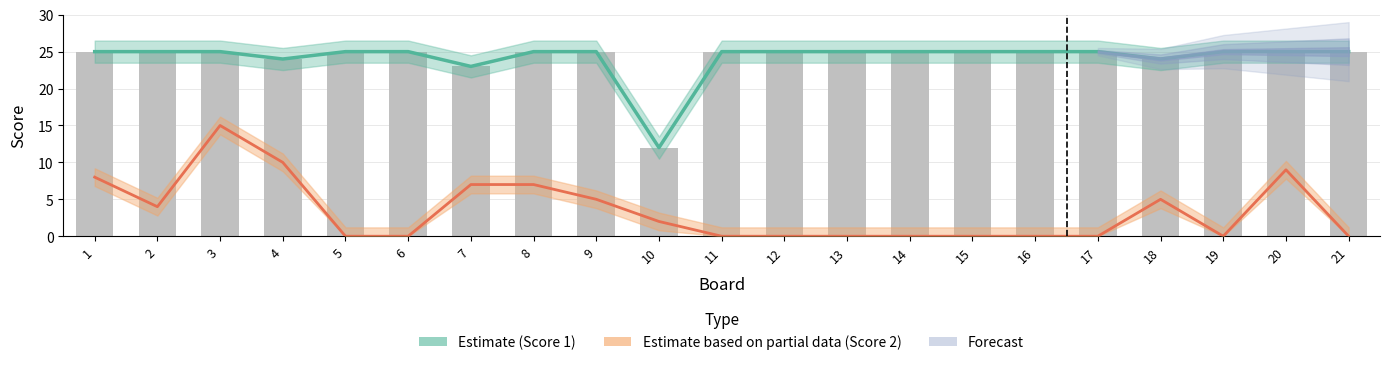

Reading left to right, what are all the values shown in this chart?

Estimate (Score 1): 1=25	2=25	3=25	4=24	5=25	6=25	7=23	8=25	9=25	10=12	11=25	12=25	13=25	14=25	15=25	16=25	17=25	18=24	19=25	20=25	21=25
Estimate based on partial data (Score 2): 1=8	2=4	3=15	4=10	5=0	6=0	7=7	8=7	9=5	10=2	11=0	12=0	13=0	14=0	15=0	16=0	17=0	18=5	19=0	20=9	21=0
Score 1: 1=25	2=25	3=25	4=24	5=25	6=25	7=23	8=25	9=25	10=12	11=25	12=25	13=25	14=25	15=25	16=25	17=25	18=24	19=25	20=25	21=25